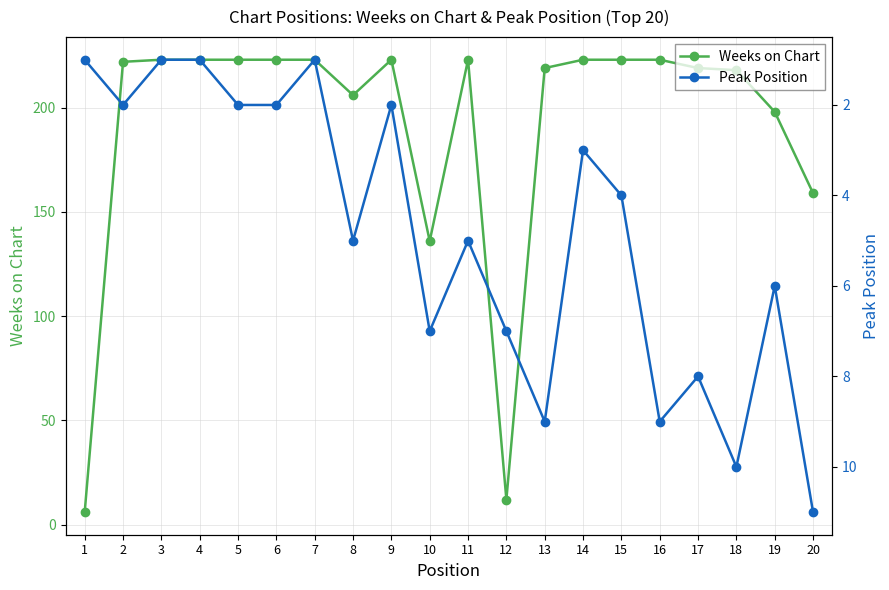

At which category is the sum across all series the highest?

16